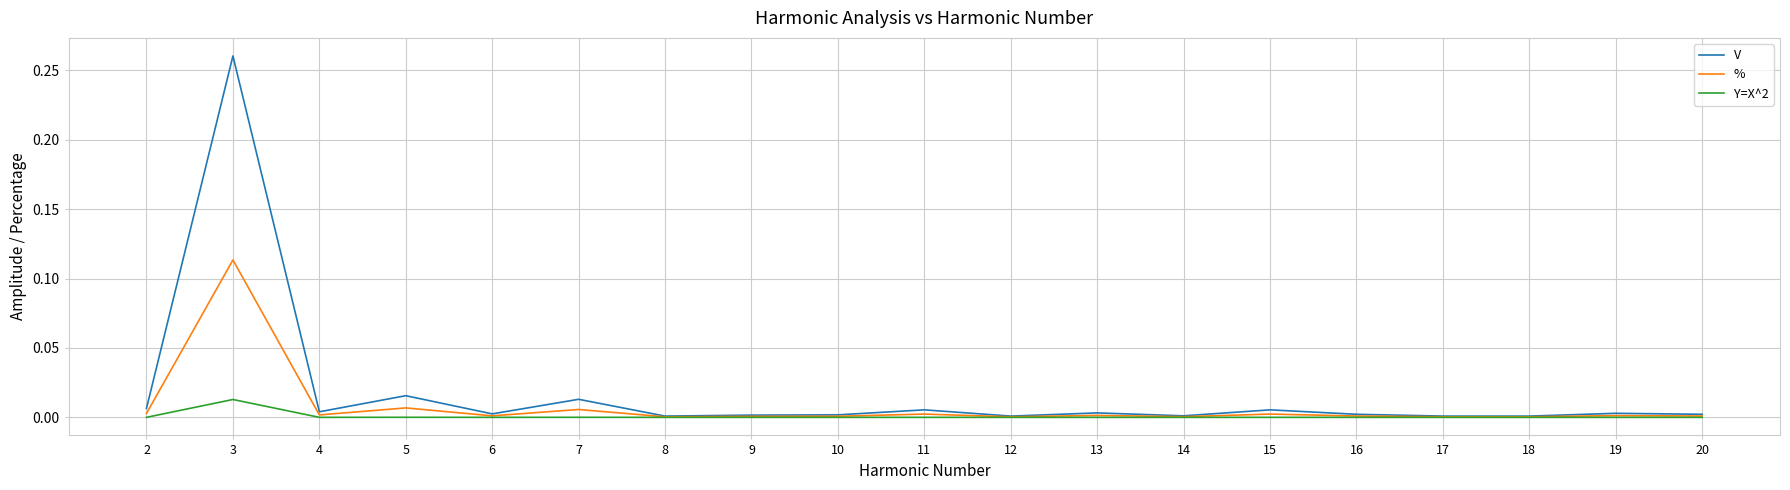

Which series has the largest total across all categories?

V